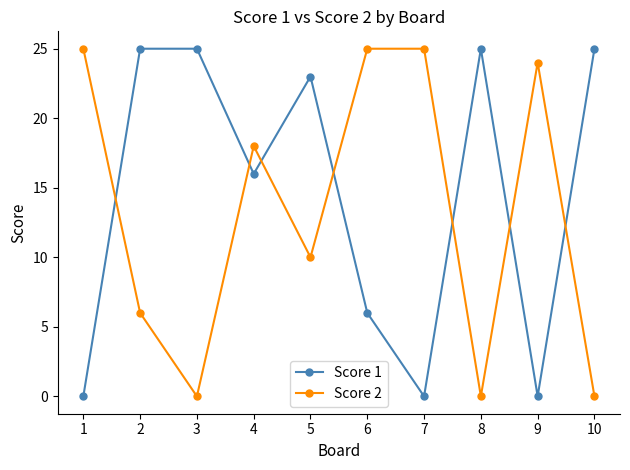

At which label is Score 1 closest to 12?

4